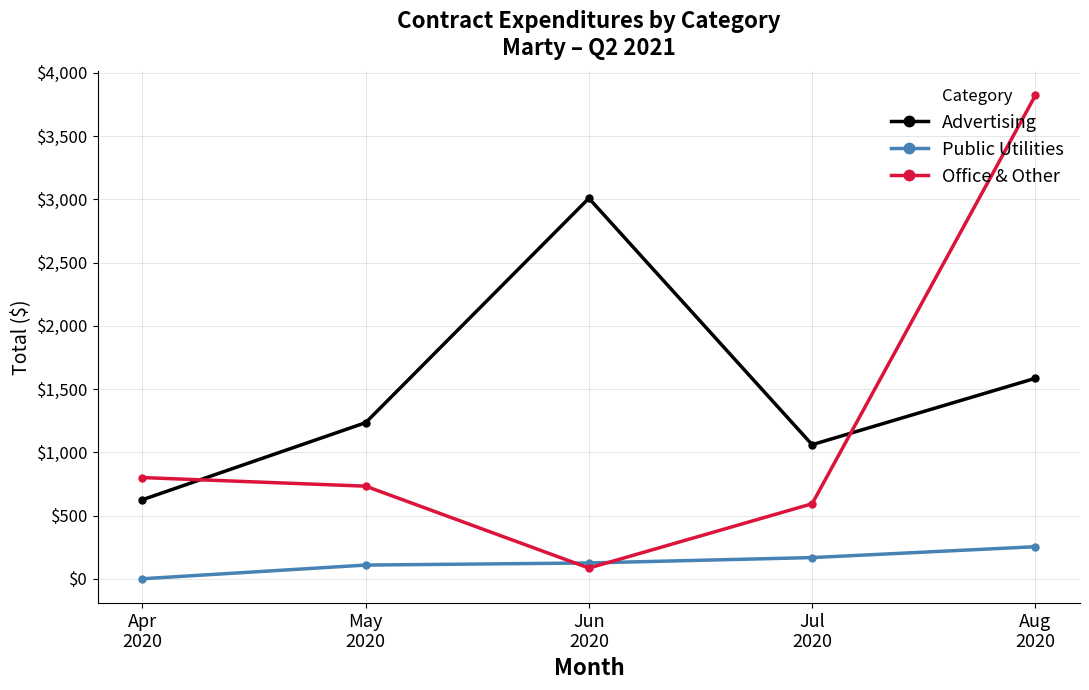

After their last crossing, which series has the higher values: Office & Other or Public Utilities?

Office & Other